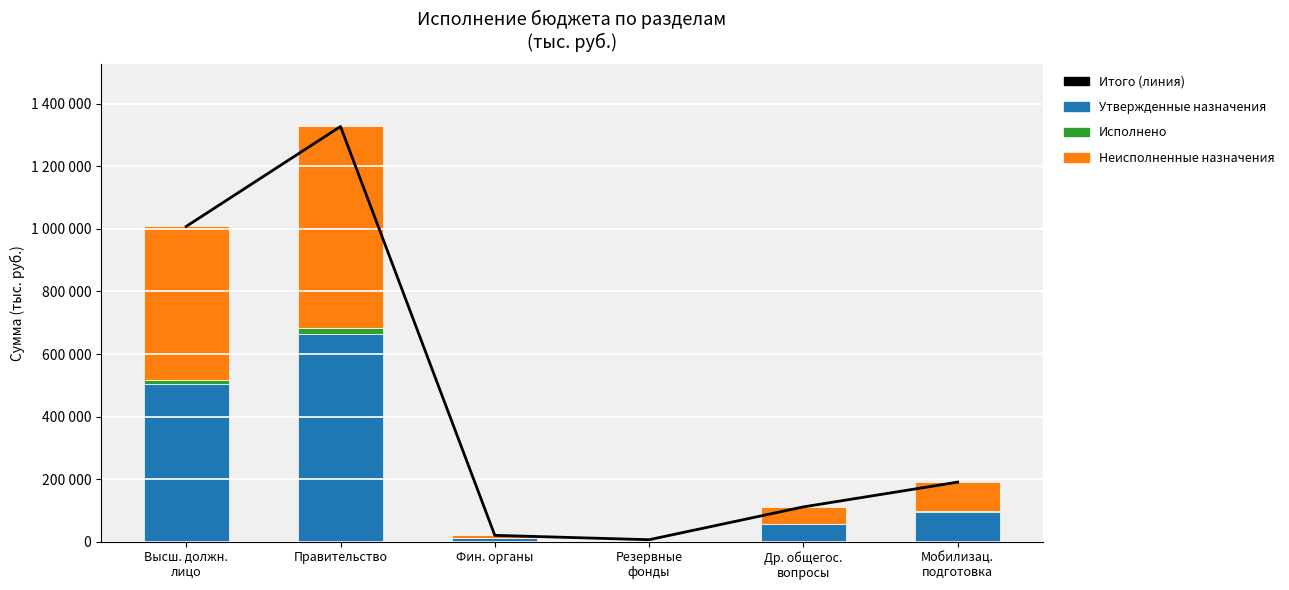

Reading left to right, transcribe all the data shown in this chart.

Итого (линия): 1008196.0	1327822.0	20000.0	6000.0	111000.0	190194.0
Утвержденные бюджетные назначения: 504098.0	663911.0	10000.0	3000.0	55500.0	95097.0
Исполнено: 14120.0	20563.7	0.0	0.0	0.0	2740.0
Неисполненные назначения: 489978.0	643347.3	10000.0	3000.0	55500.0	92357.0